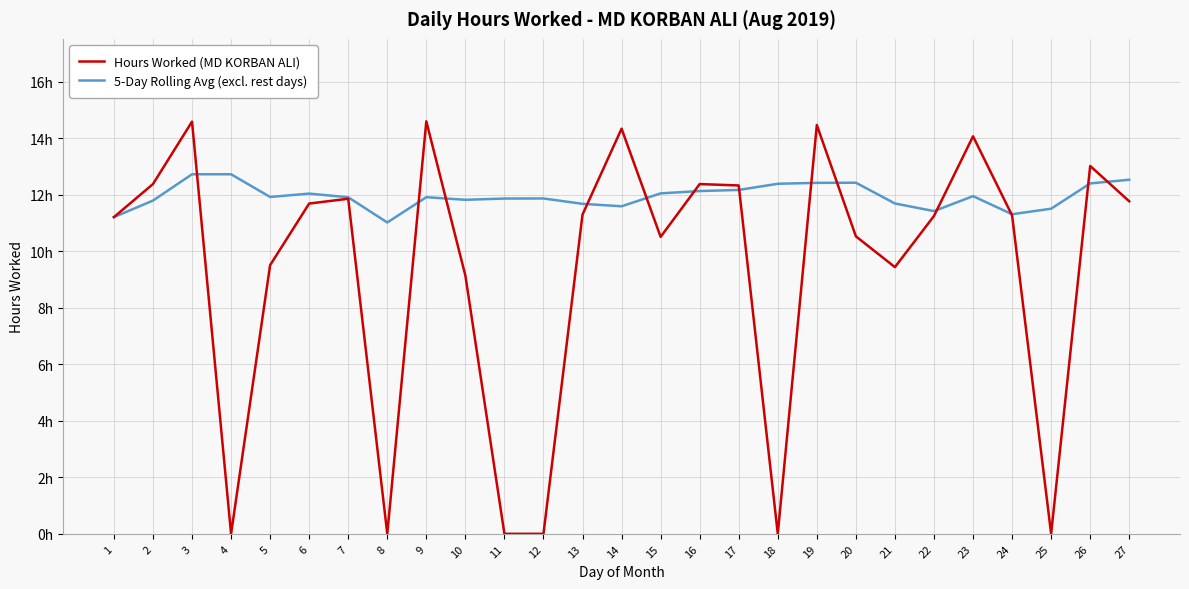

List the series in order of their overall mean, highest first.

5-Day Rolling Avg (excl. rest days), Hours Worked (MD KORBAN ALI)